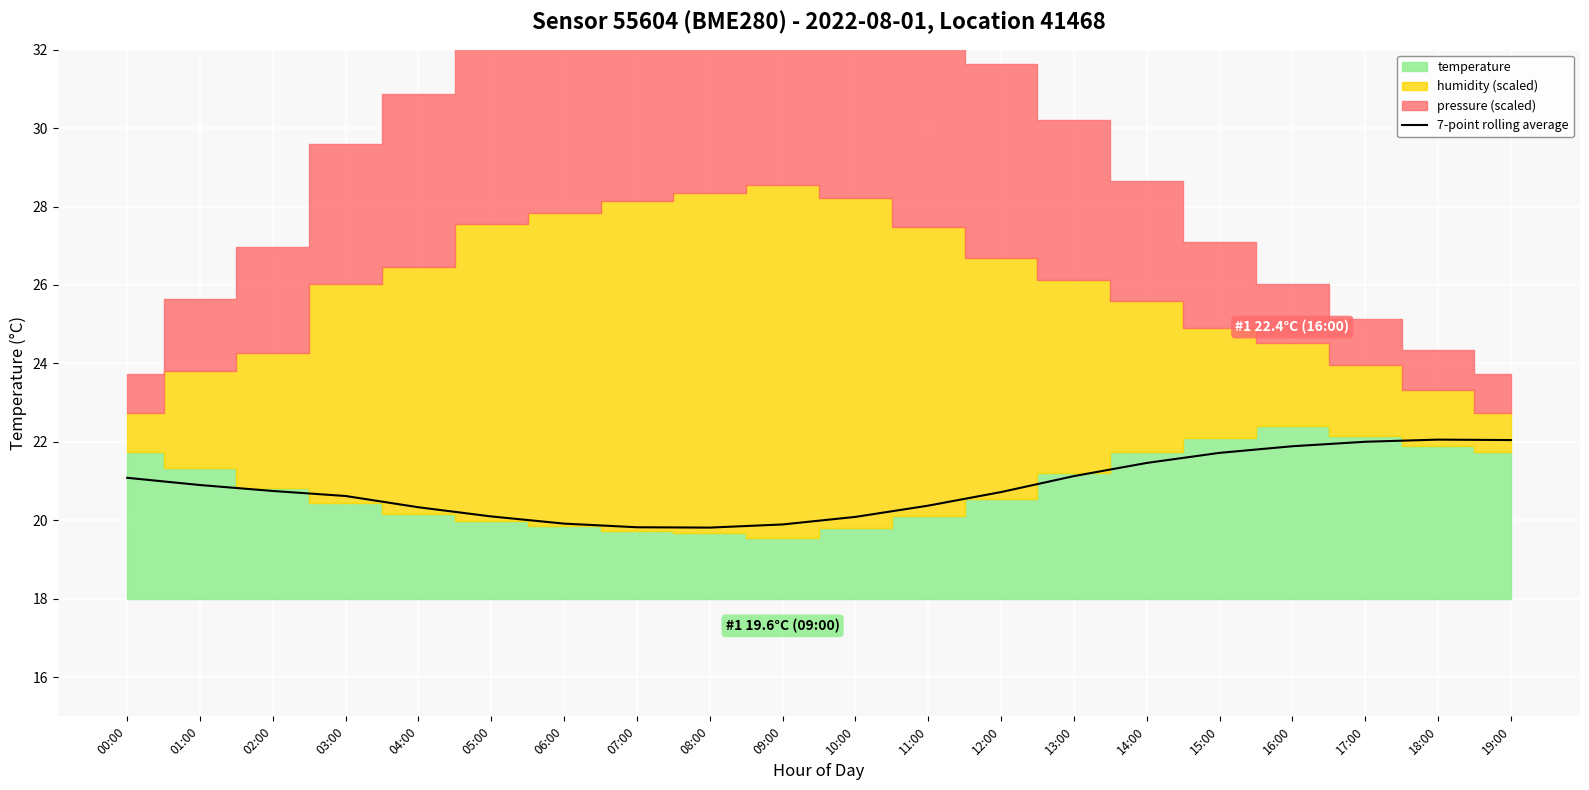

How many lines are shown in the chart?

1